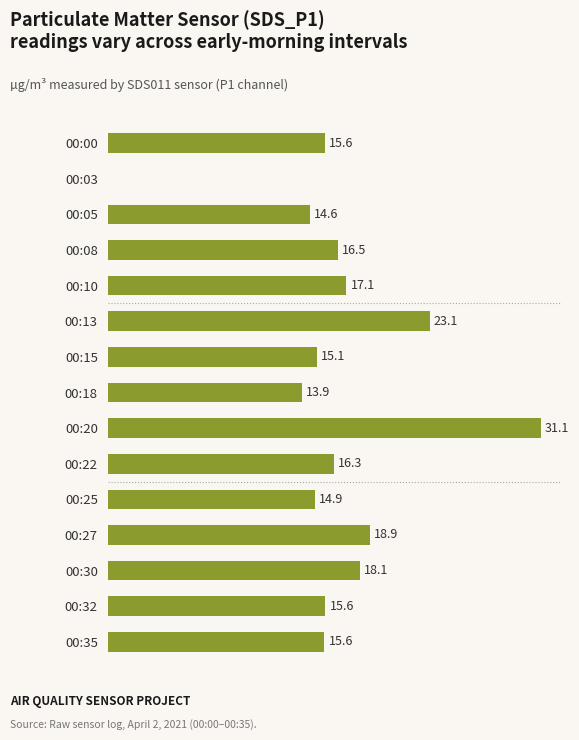

Which has a higher value, 00:08 or 00:20?

00:20